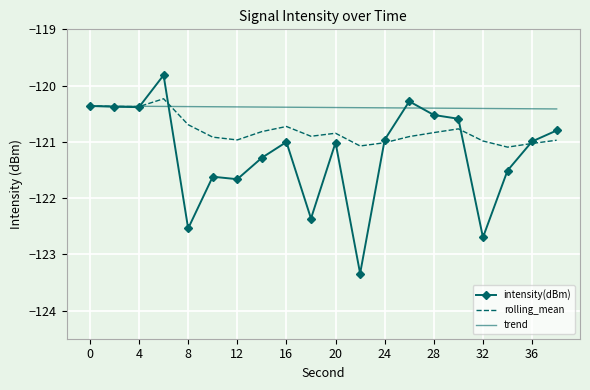

What is the smallest value displayed?

-123.3